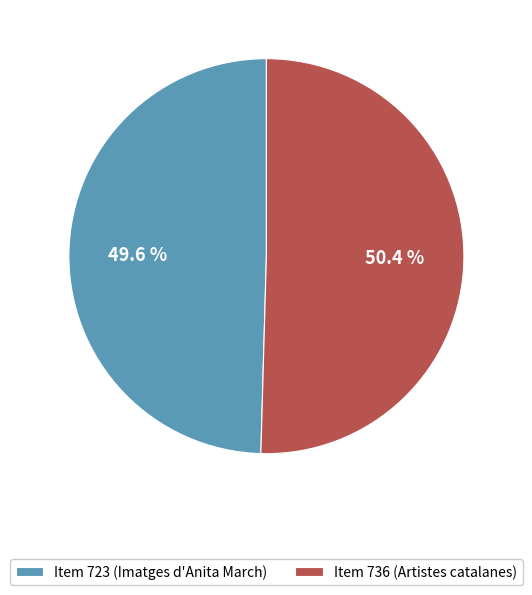

What is the total percentage of Item 723 (Imatges d'Anita March) and Item 736 (Artistes catalanes)?

100.0%